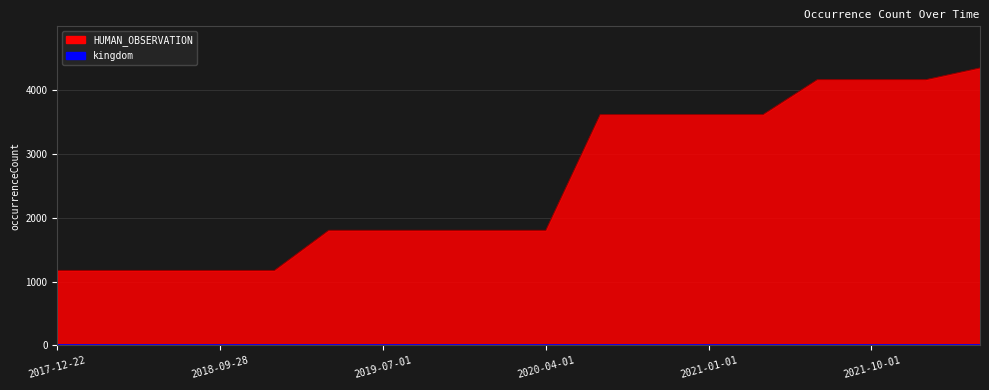

What is the label of the 16th point from the right?

2018-07-11